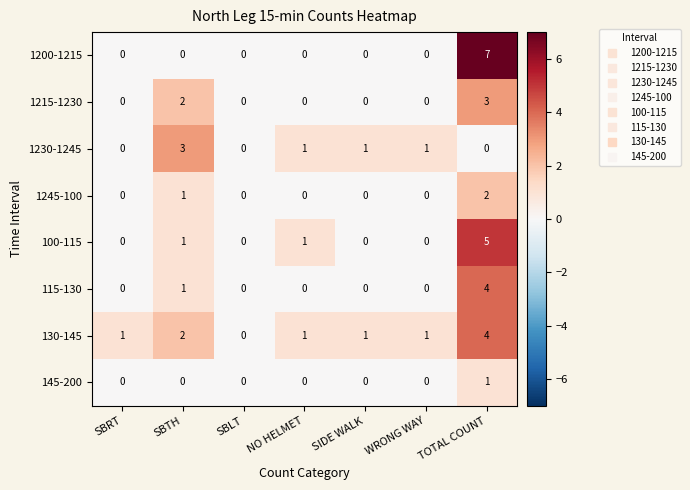

How many data points does each series have?

7